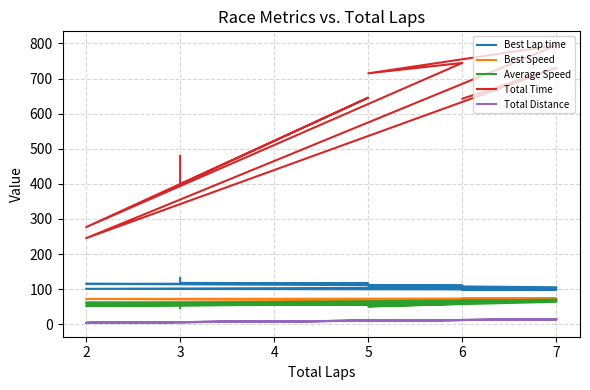

How many lines are shown in the chart?

5